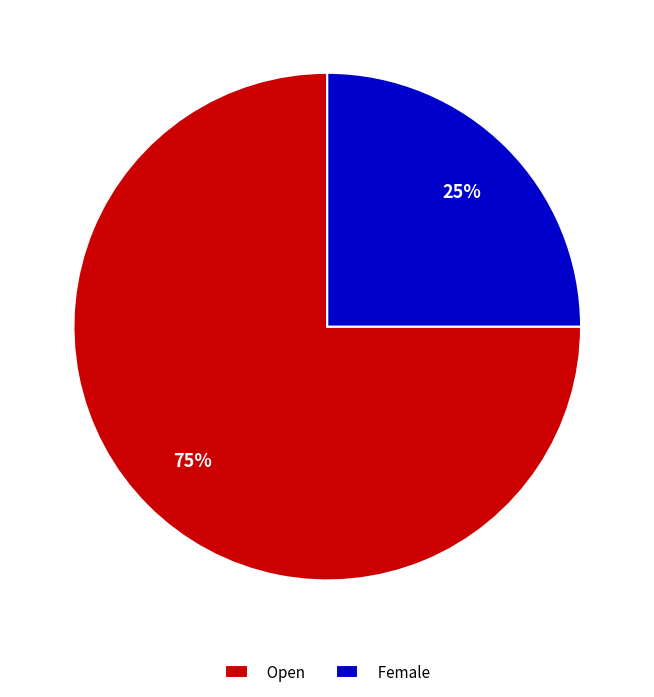

To the nearest percent, what is the difference between the Female and Open slice percentages?

50%